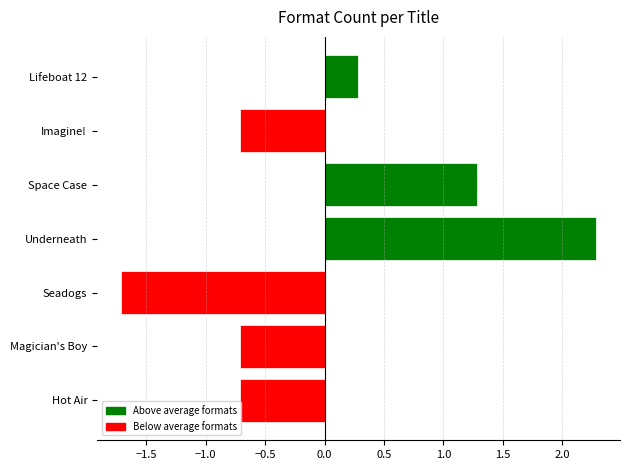

What is the sum of the values at Imagine! and Space Case?

0.6